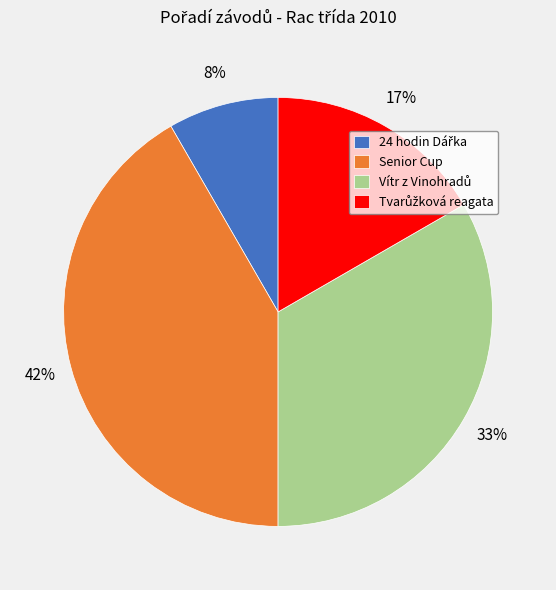

What is the largest slice in the pie chart?

Senior Cup